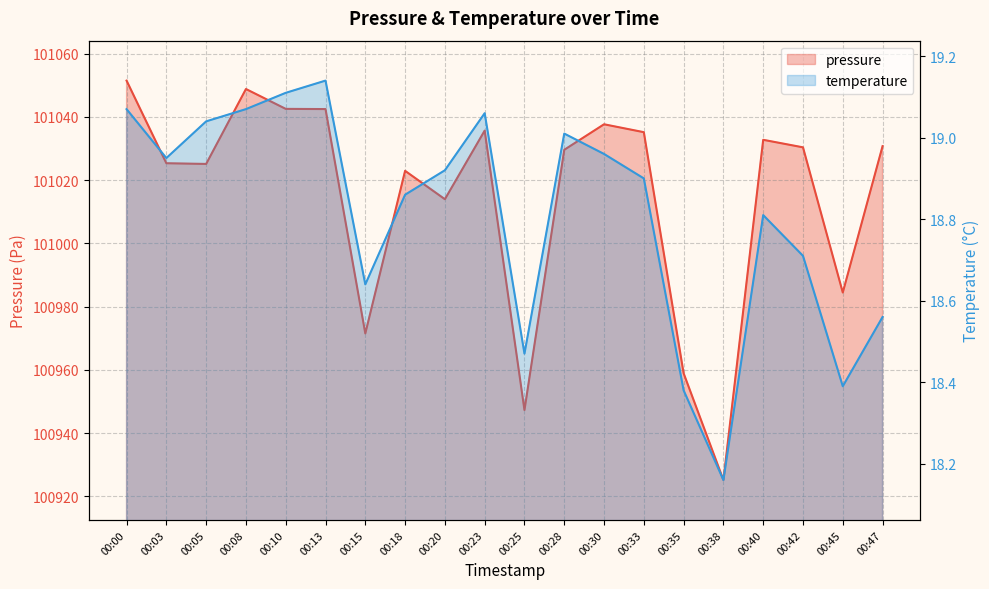

What is the average value of the temperature series?

18.8